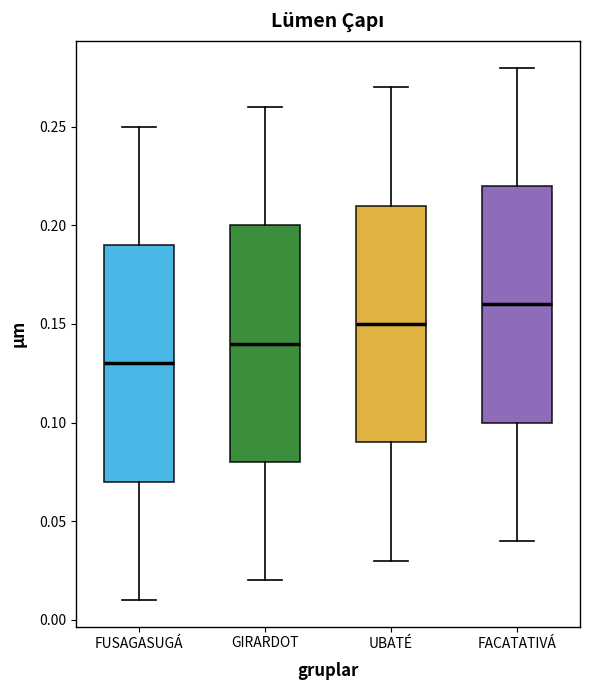

Reading left to right, read every box against the y-axis: the position of its median line, the range the box covers, and the ends of its whiskers. The values are not printed on the chart, so give them approximately, as read against the axis.

FUSAGASUGÁ: median 0.13, box 0.07 to 0.19, whiskers 0.01 to 0.25
GIRARDOT: median 0.14, box 0.08 to 0.20, whiskers 0.02 to 0.26
UBATÉ: median 0.15, box 0.09 to 0.21, whiskers 0.03 to 0.27
FACATATIVÁ: median 0.16, box 0.10 to 0.22, whiskers 0.04 to 0.28